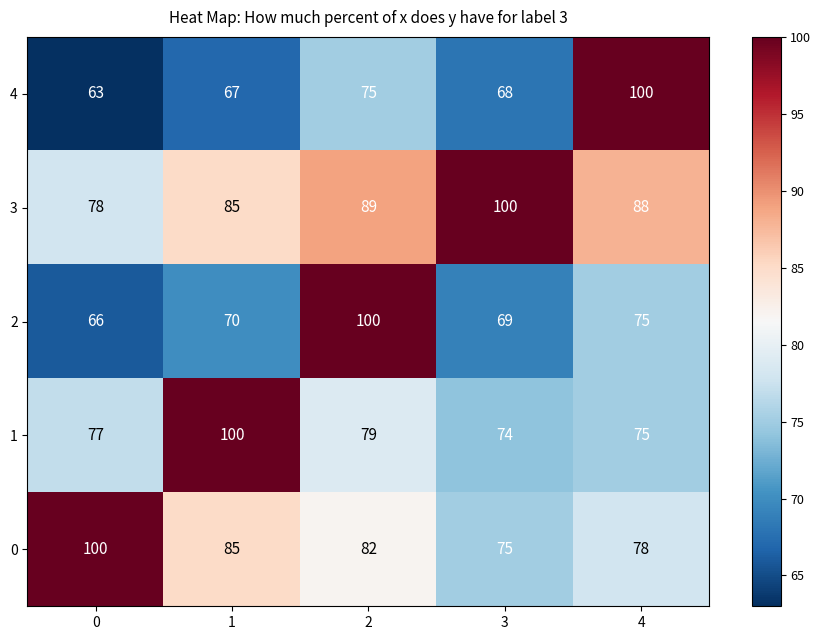

What is the spread (max minus min) of values at 2?

25